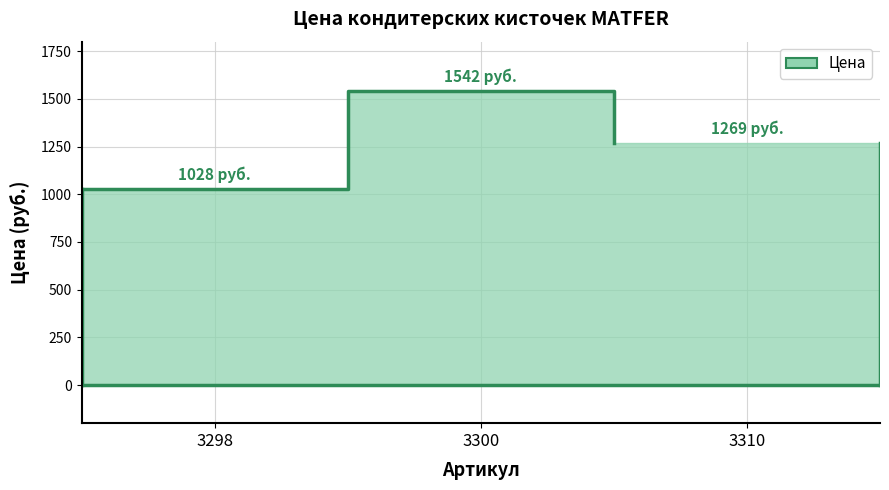

What is the sum of all values?

3839